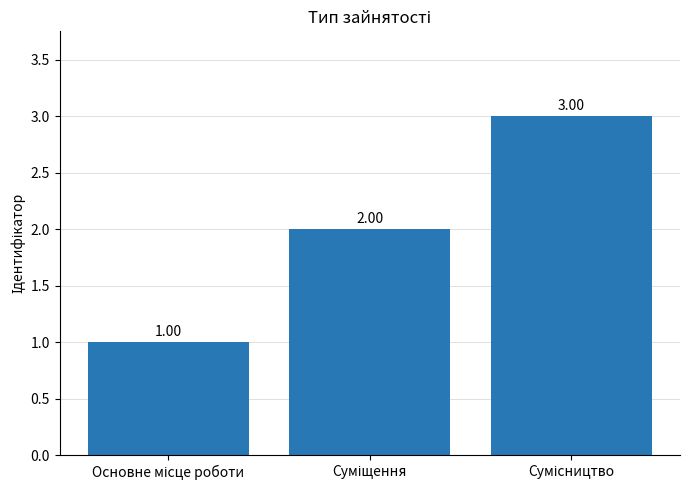

What is the sum of all values?

6